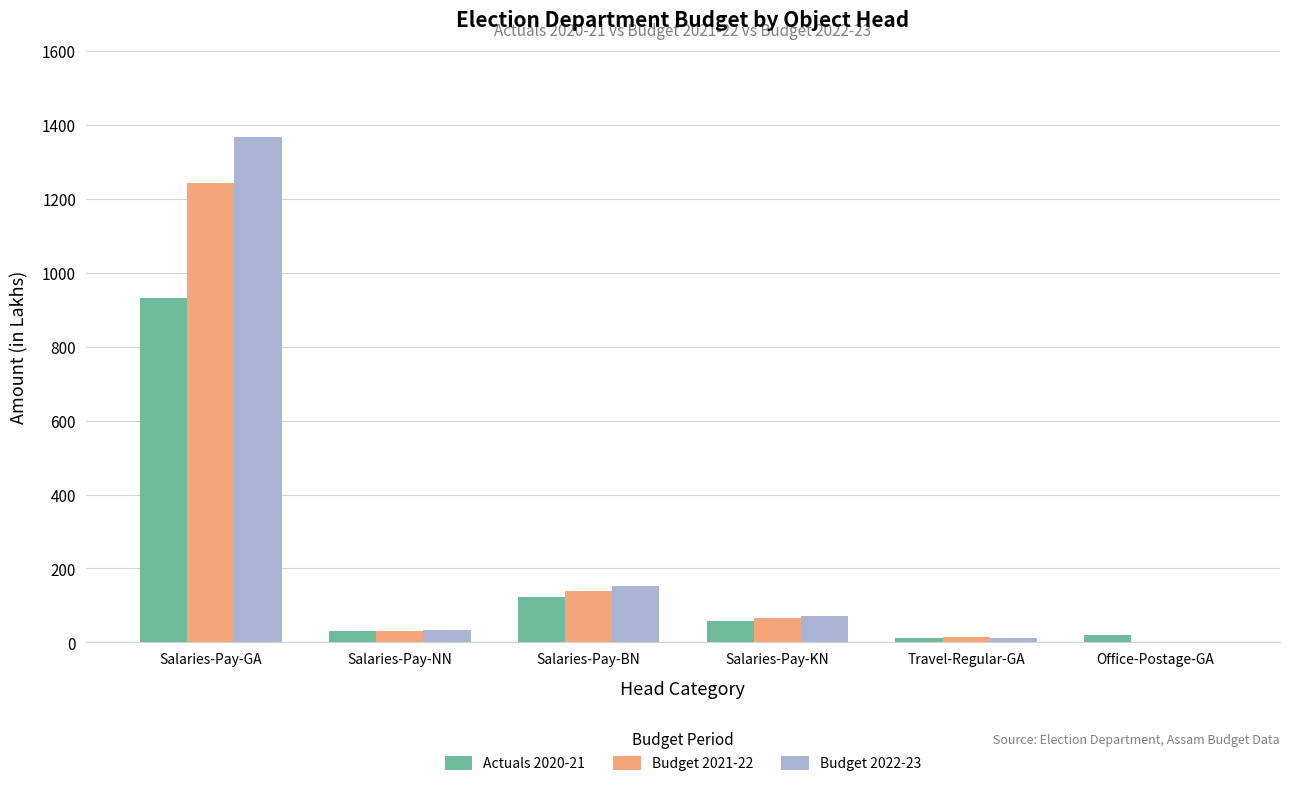

What is the sum of the Budget 2021-22 values at Salaries-Pay-GA and Travel-Regular-GA?

1258.2